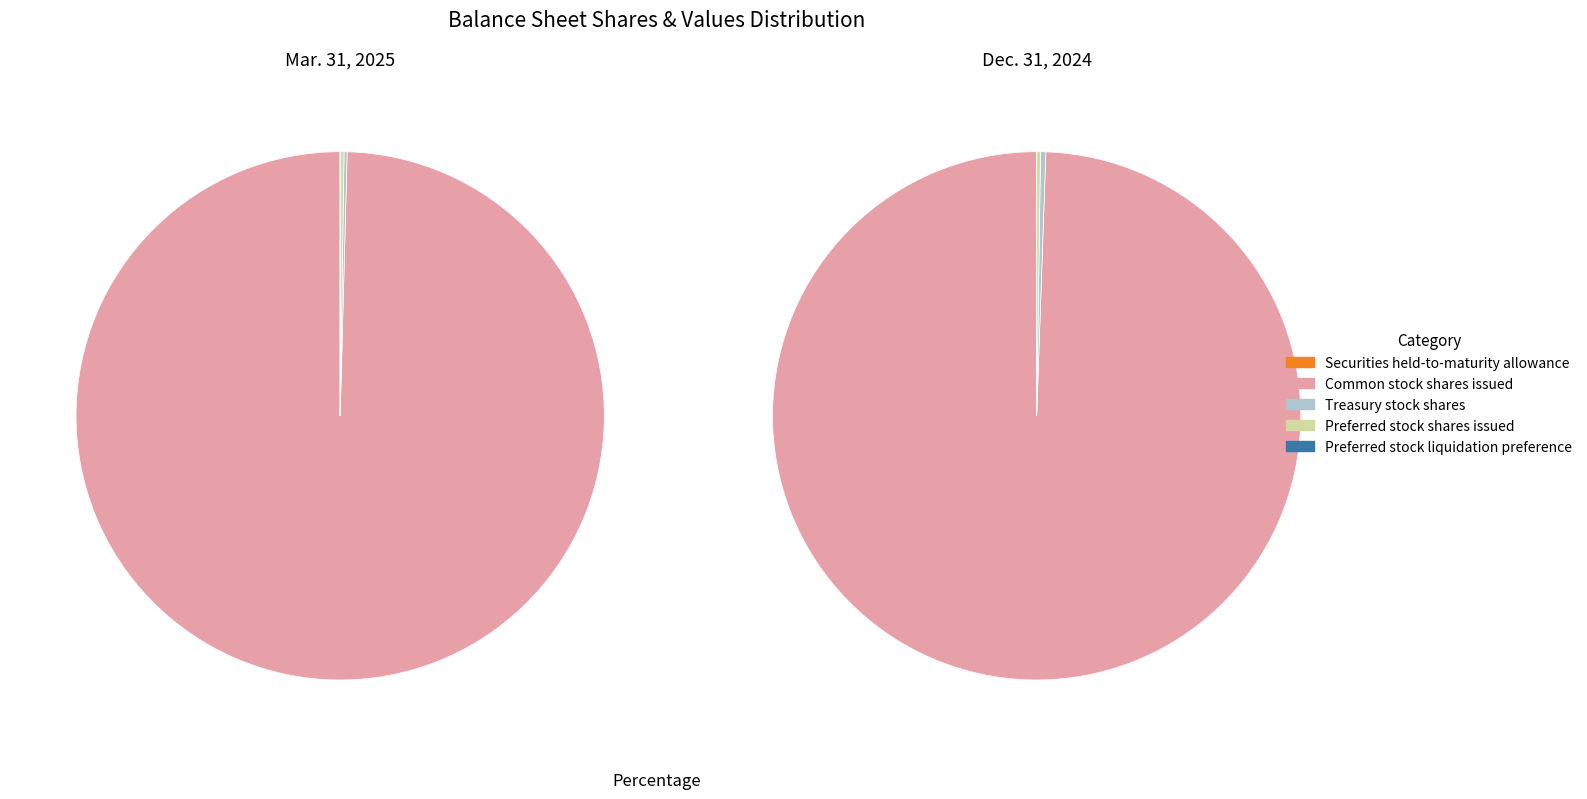

Rank the series at Treasury stock shares from highest to lowest value.

Dec. 31, 2024, Mar. 31, 2025